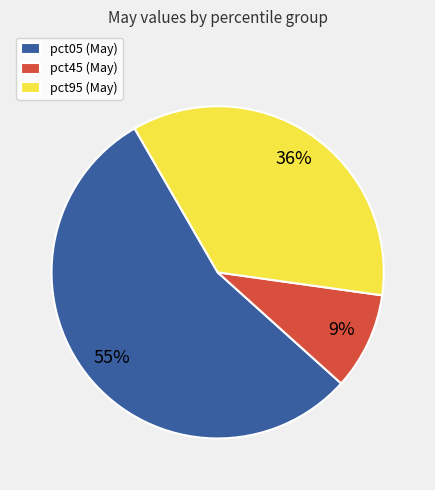

What is the largest slice in the pie chart?

pct05 (May)